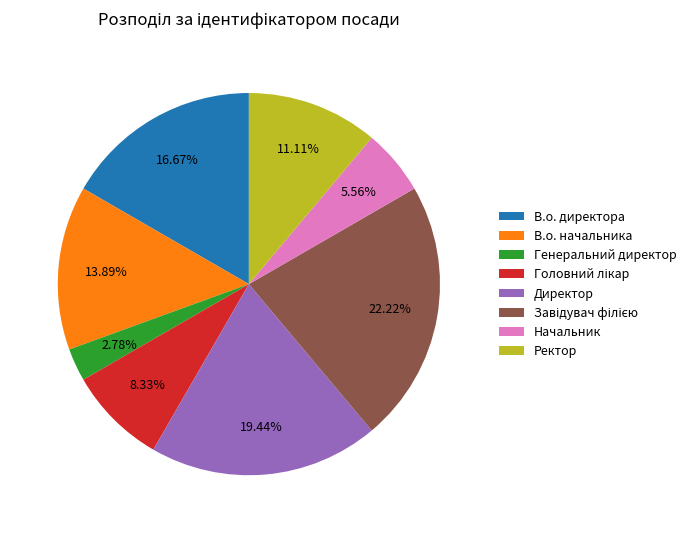

To the nearest percent, what is the difference between the largest and smallest slice percentages?

19%